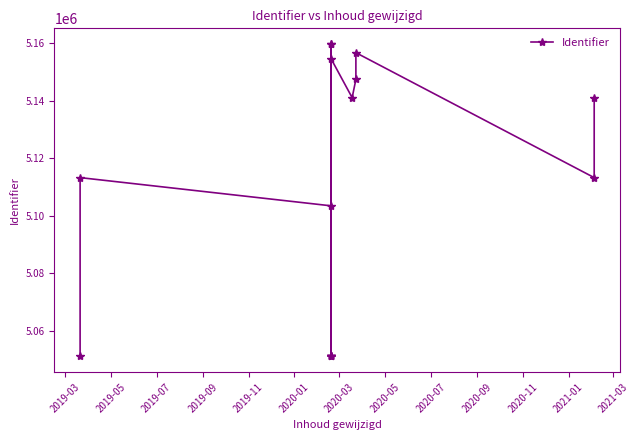

Reading left to right, transcribe all the data shown in this chart.

5051191	5113253	5103462	5159628	5159629	5051271	5051245	5051273	5051286	5051294	5154446	5140998	5147327	5156601	5113252	5141000